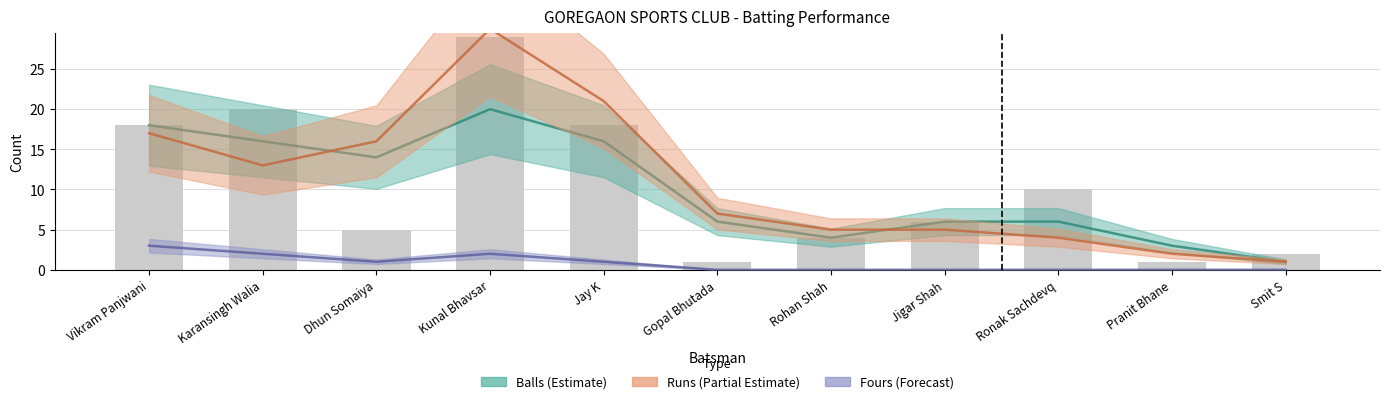

List the labels in order of Runs (Partial Estimate) value, smallest first.

Smit S, Pranit Bhane, Ronak Sachdevq, Rohan Shah, Jigar Shah, Gopal Bhutada, Karansingh Walia, Dhun Somaiya, Vikram Panjwani, Jay K, Kunal Bhavsar